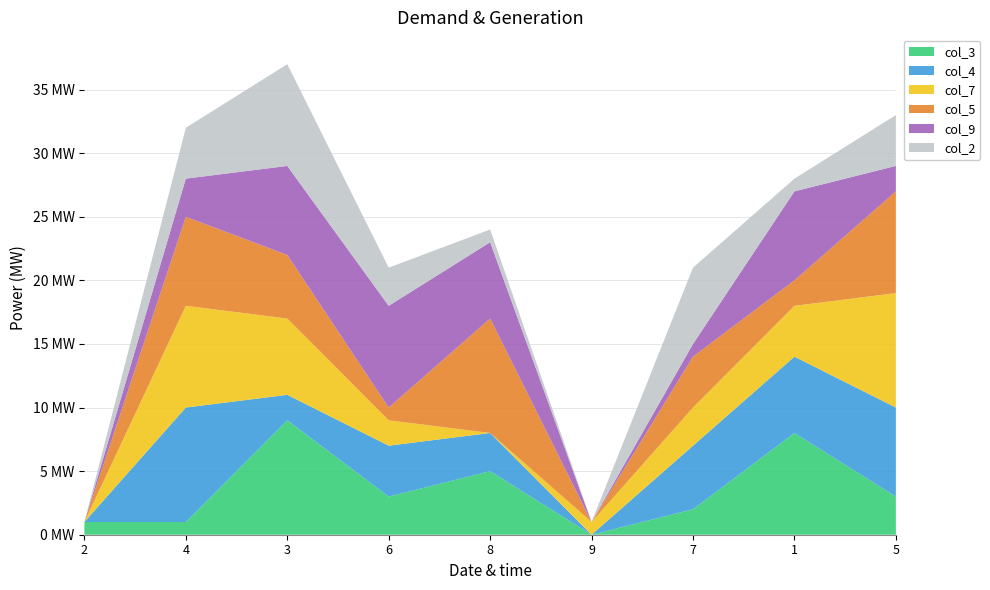

Reading left to right, transcribe all the data shown in this chart.

col_3: 1	1	9	3	5	0	2	8	3
col_4: 0	9	2	4	3	0	5	6	7
col_7: 0	8	6	2	0	1	3	4	9
col_5: 0	7	5	1	9	0	4	2	8
col_9: 0	3	7	8	6	0	1	7	2
col_2: 0	4	8	3	1	0	6	1	4